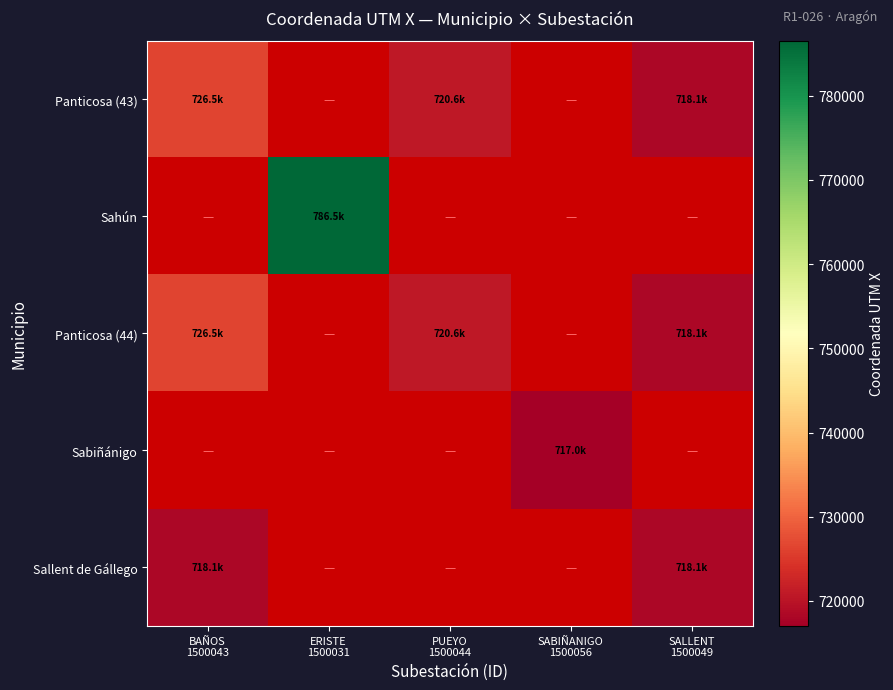

Is the value of Sallent de Gállego at SABIÑANIGO 1500056 greater than the value of Sahún at SABIÑANIGO 1500056?

No